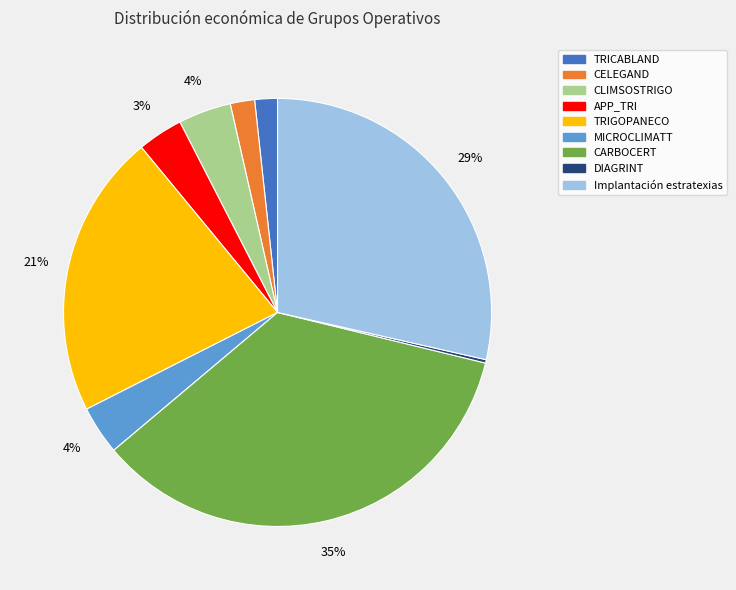

To the nearest percent, what is the combined percentage of MICROCLIMATT and APP_TRI?

7%